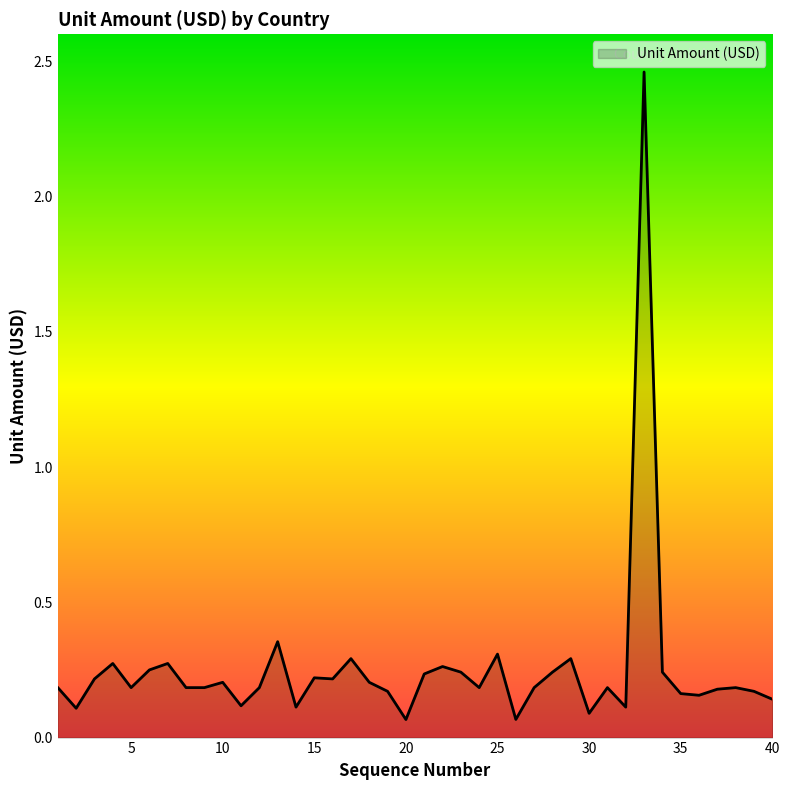

Count the number of data series in this chart.

1